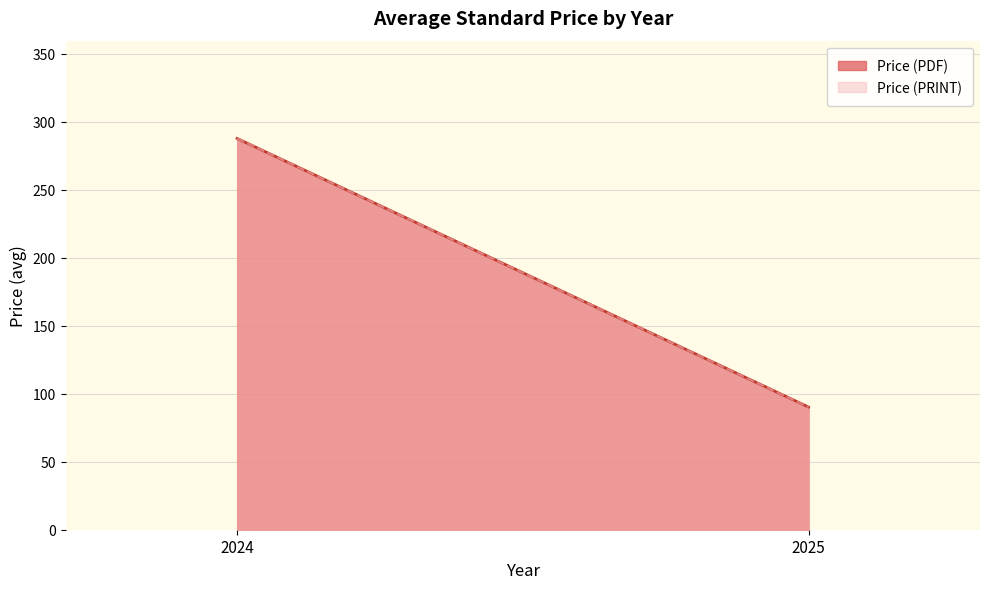

True or false: Price (PDF) has a value of 332.7 at 2024.

False